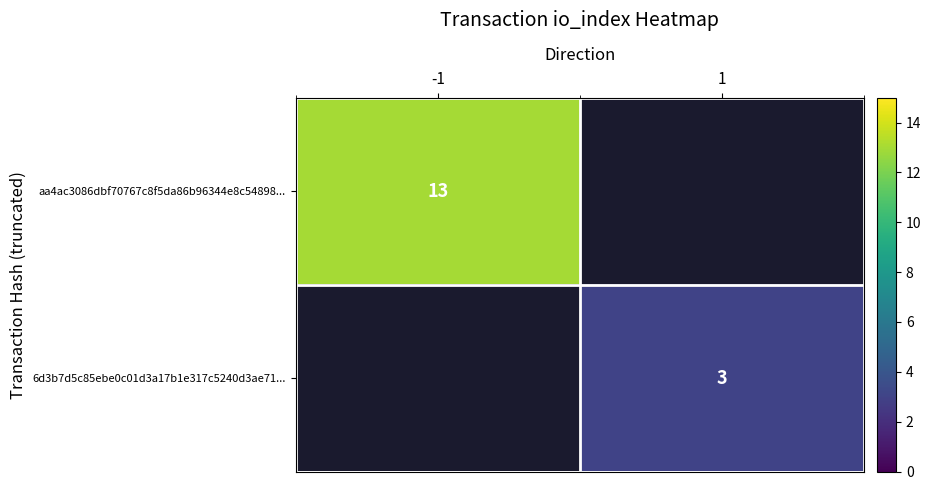

At how many categories does at least one series exceed 10?

1